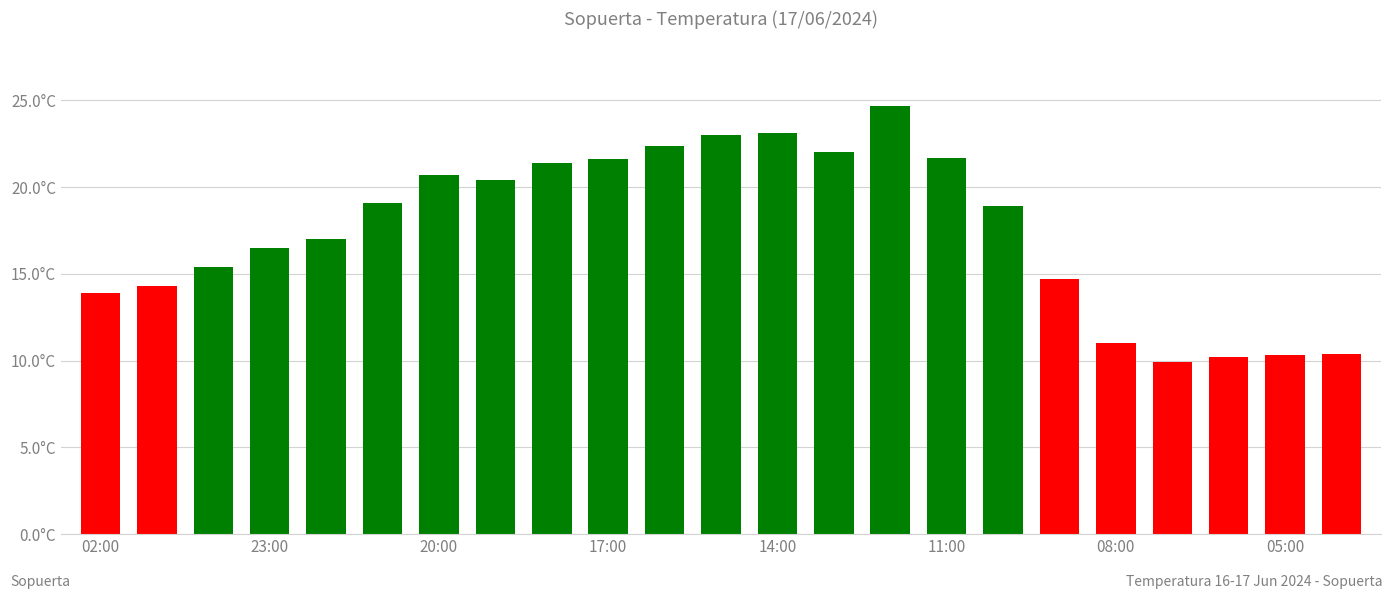

How many data points are less than 18?

11